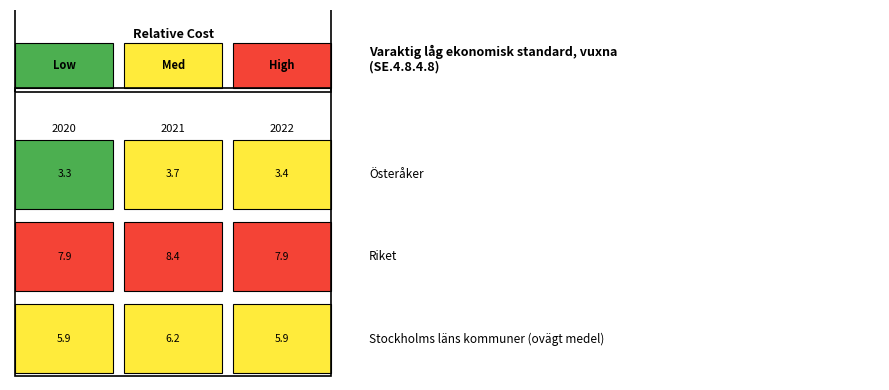

Reading left to right, what are all the values shown in this chart?

Österåker: 0=3.3	1=3.7	2=3.4
Riket: 0=7.9	1=8.4	2=7.9
Stockholms läns kommuner (ovägt medel): 0=5.9	1=6.2	2=5.9